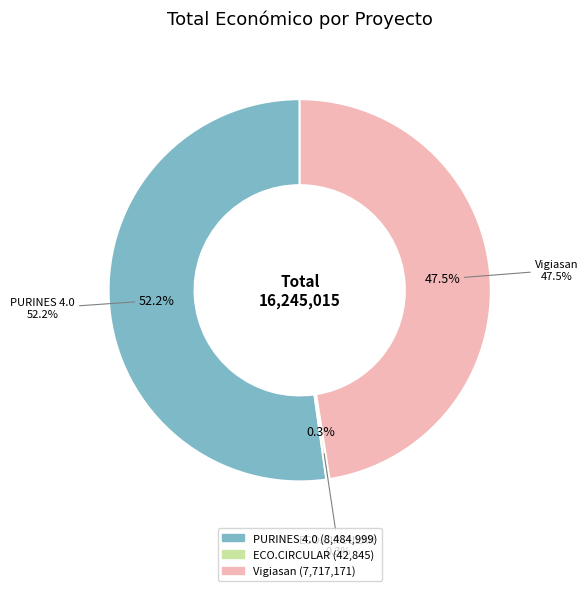

How many slices are in this pie chart?

3